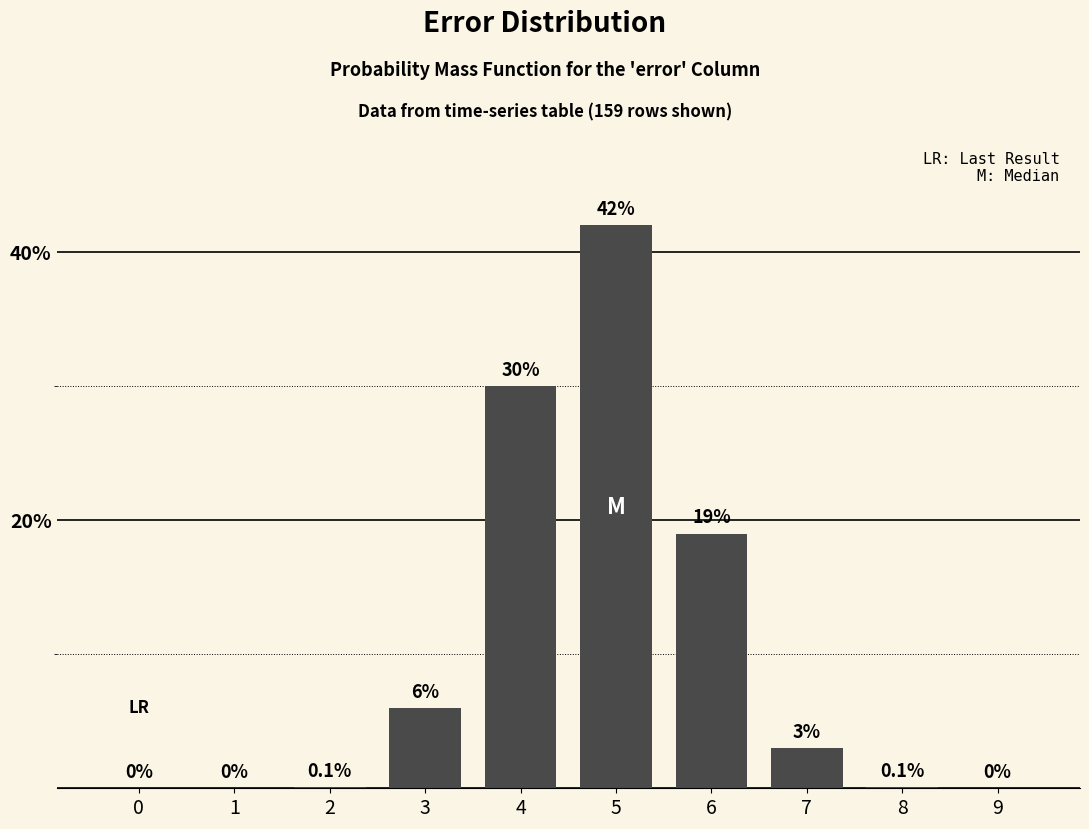

Reading left to right, list all the values displayed in this chart.

0=0.0	1=0.0	2=0.1	3=6.0	4=30.0	5=42.0	6=19.0	7=3.0	8=0.1	9=0.0